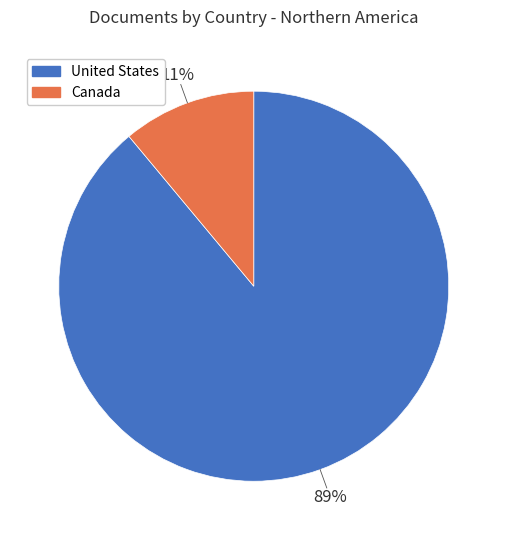

Do Canada and United States together represent more than half of the pie?

Yes